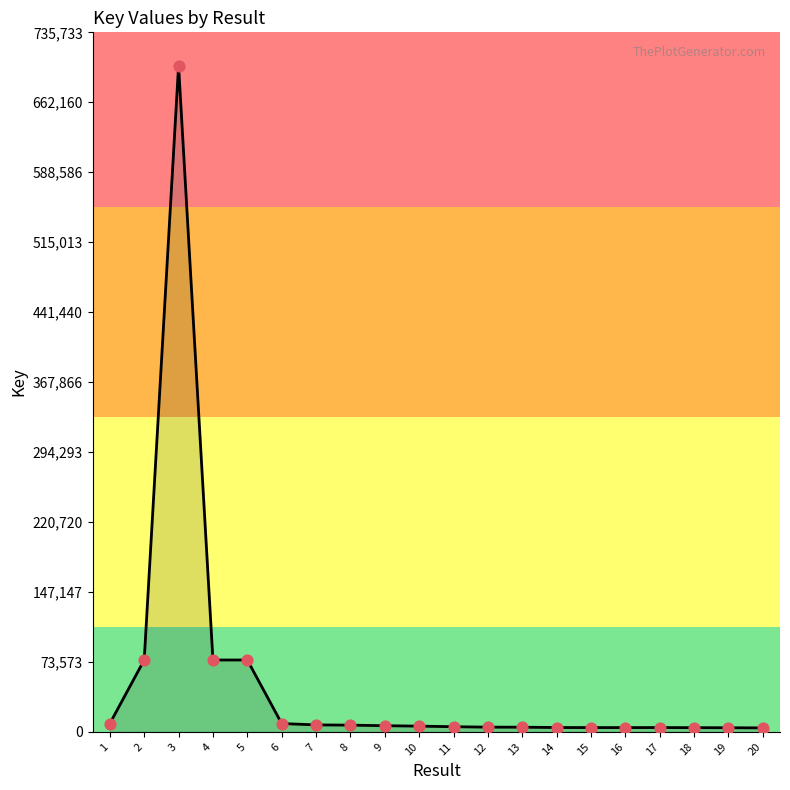

What is the maximum value shown in the chart?

700698